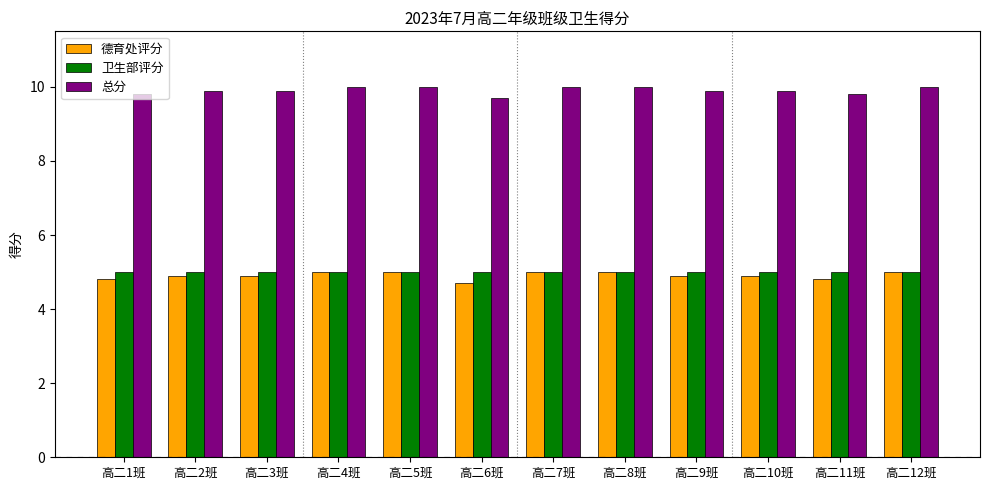

What is the average value of the 德育处评分 series?

4.9